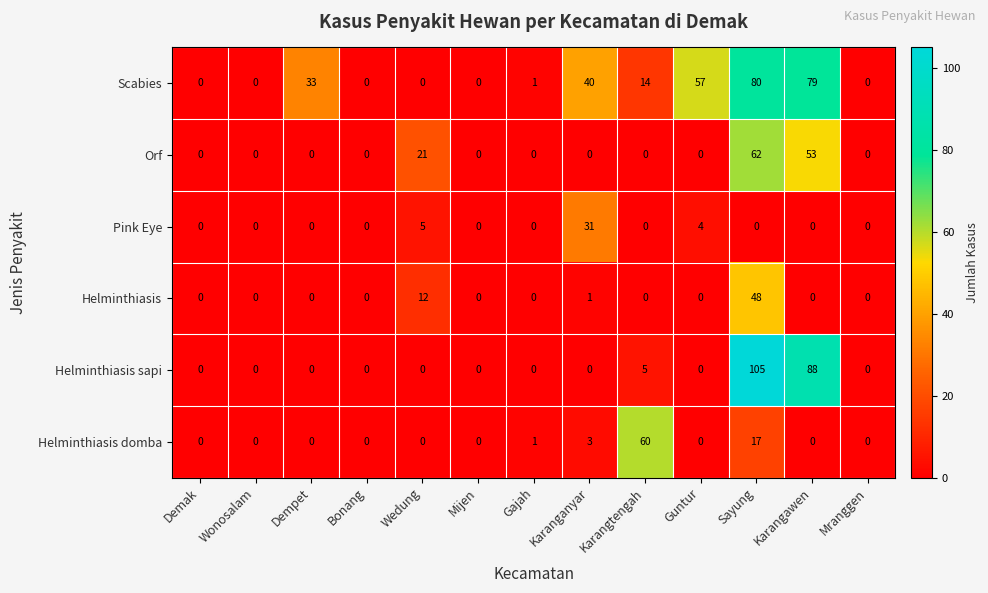

How many series are shown in this chart?

6